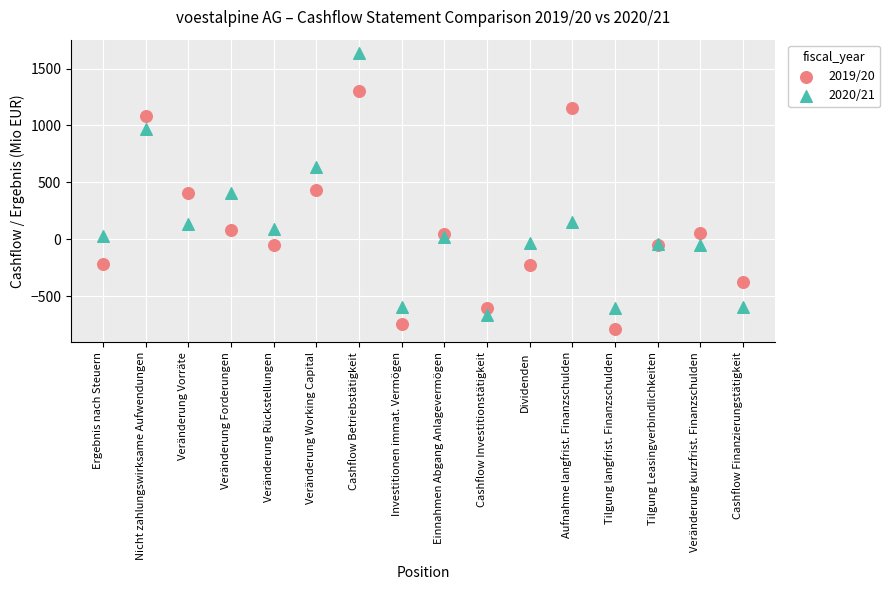

Which series reaches the maximum Y coordinate?

2020/21